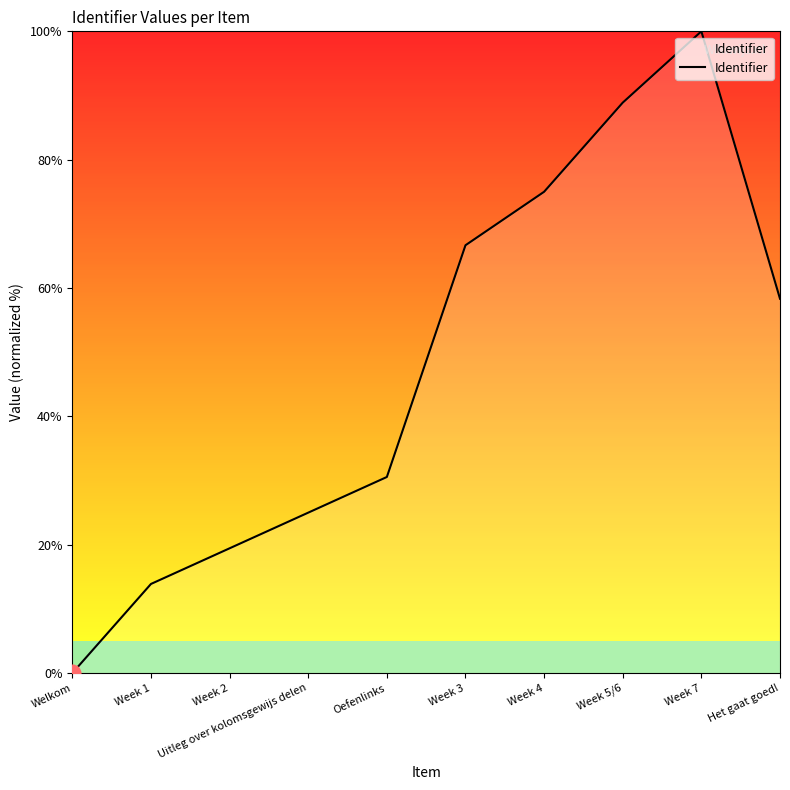

Which category has the lowest value across all series?

Welkom